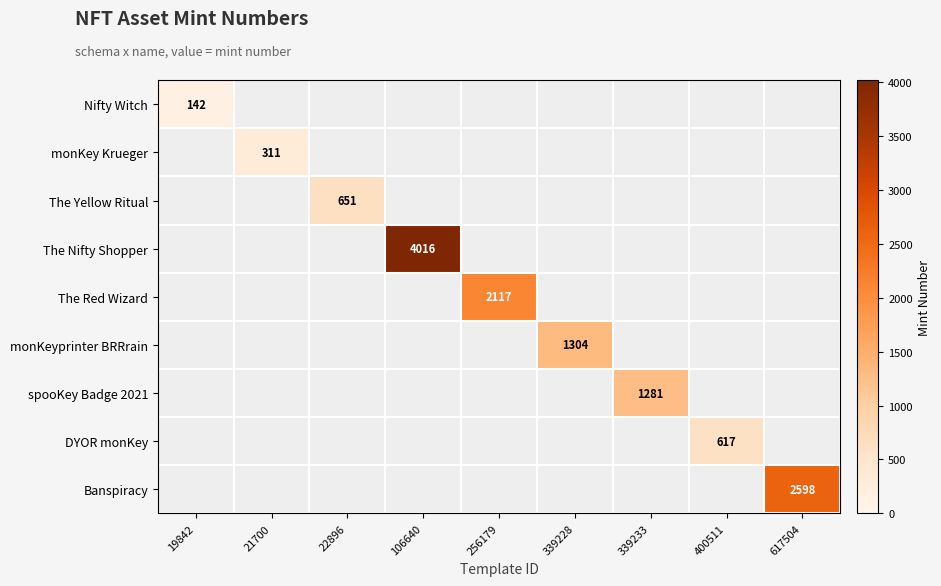

At which category does the chart reach its minimum across all series?

19842